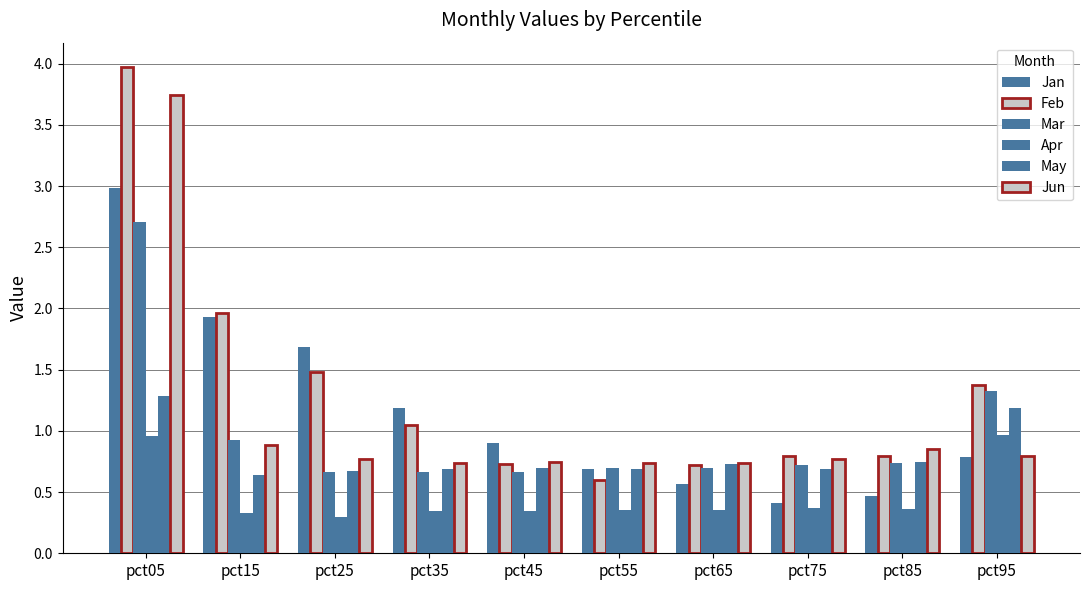

What is the highest value of the Jun series?

3.7